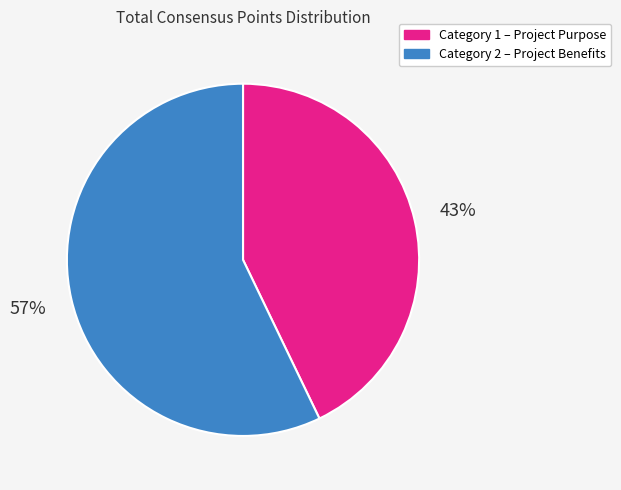

To the nearest percent, what is the average slice percentage?

50%